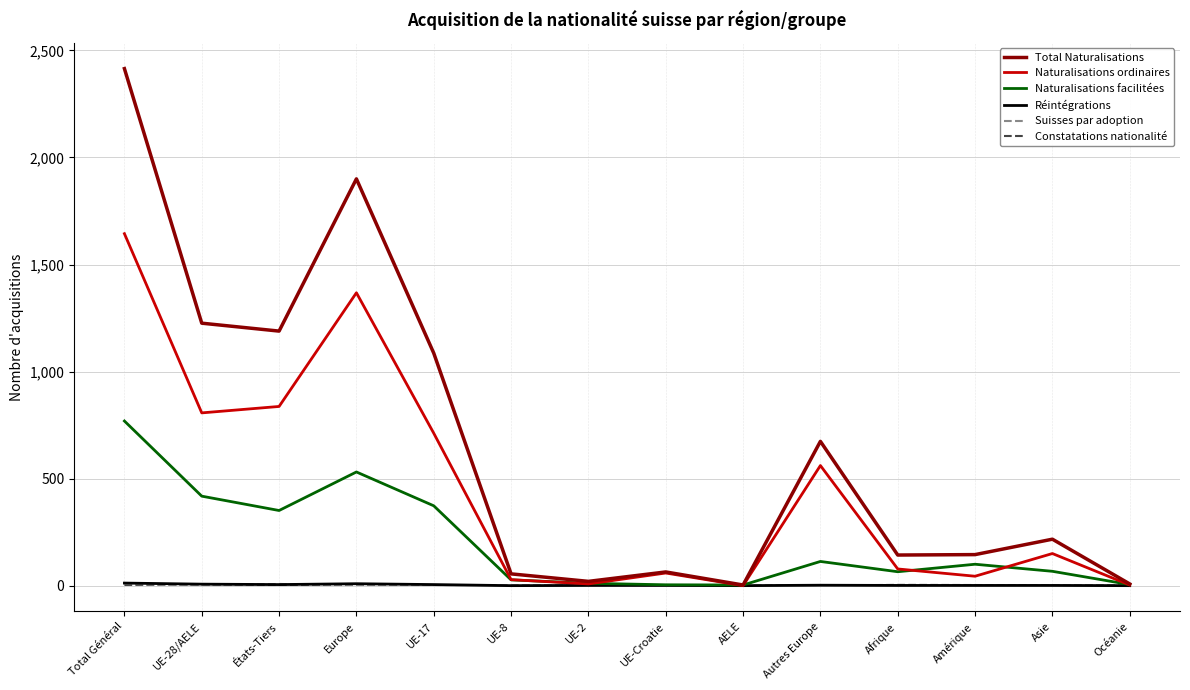

At which label does Naturalisations ordinaires reach its peak?

Total Général